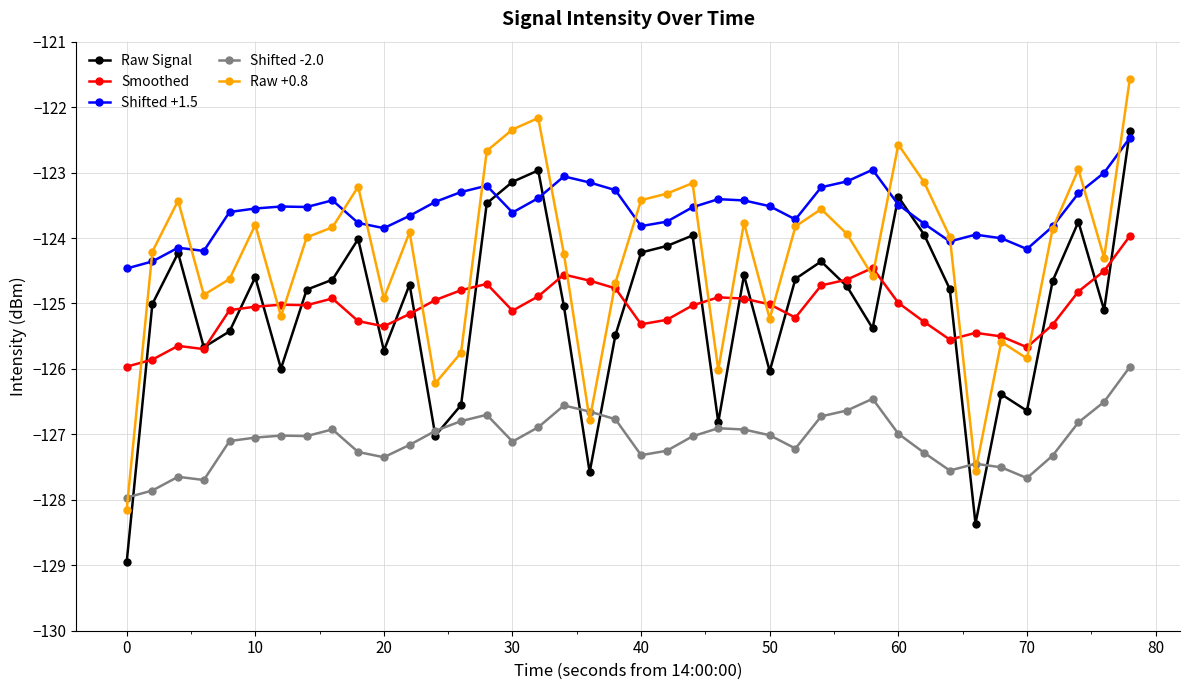

Count the number of data series in this chart.

5